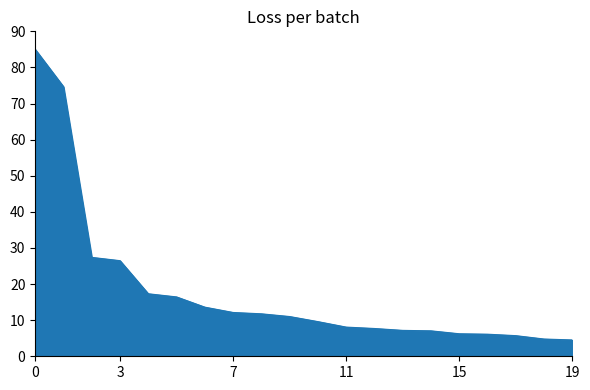

What is the maximum value shown in the chart?

85.0